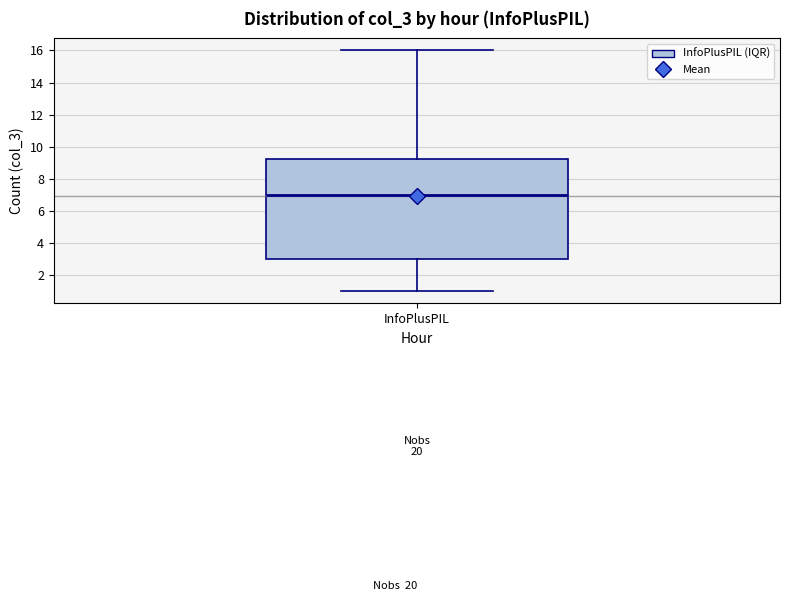

Transcribe this box plot: give where the median line is, the range the box spans, and where the two whiskers end, as read against the y-axis. The values are not printed on the chart, so give them approximately, as read against the axis.

median 7.0, box 3.0 to 9.2, whiskers 1.0 to 16.0